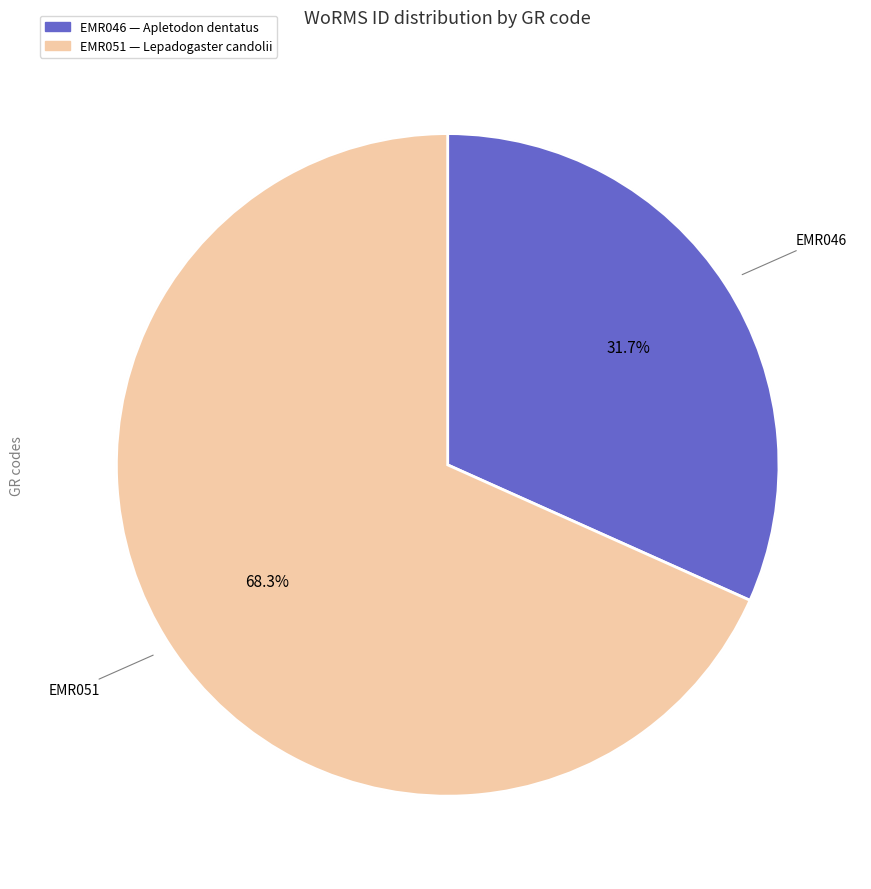

To the nearest percent, what portion does EMR046 represent?

32%